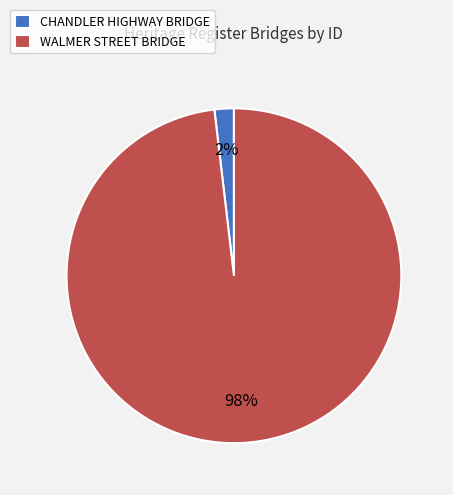

Is it true that CHANDLER HIGHWAY BRIDGE is 2% of the pie?

True